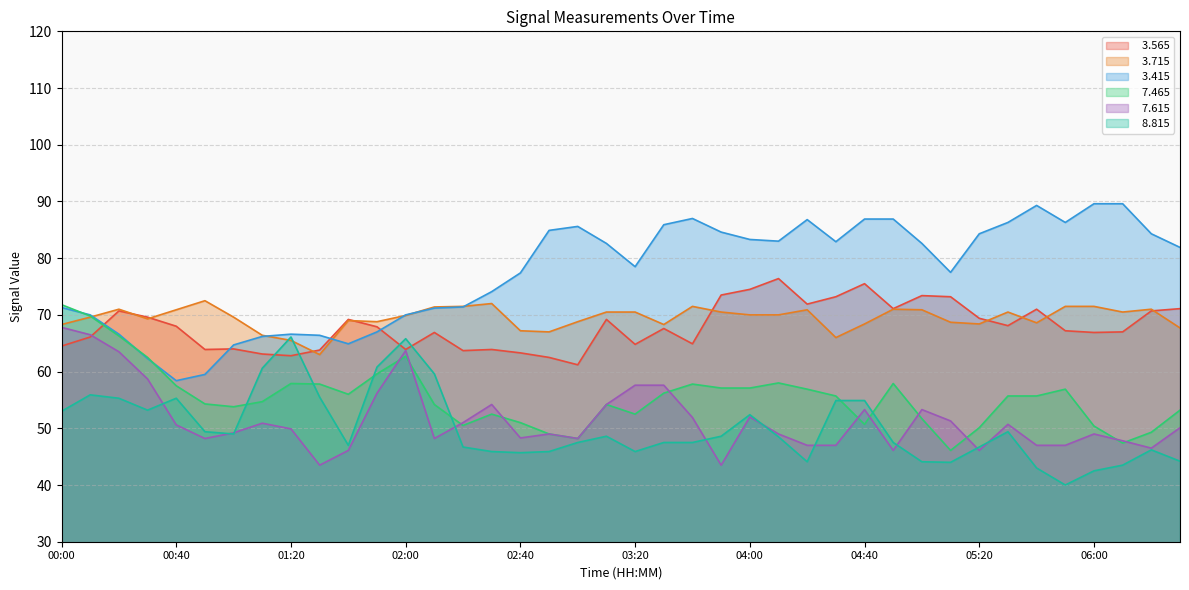

Rank the series at 03:10 from highest to lowest value.

  3.415,   3.715,   3.565,   7.465,   7.615,   8.815